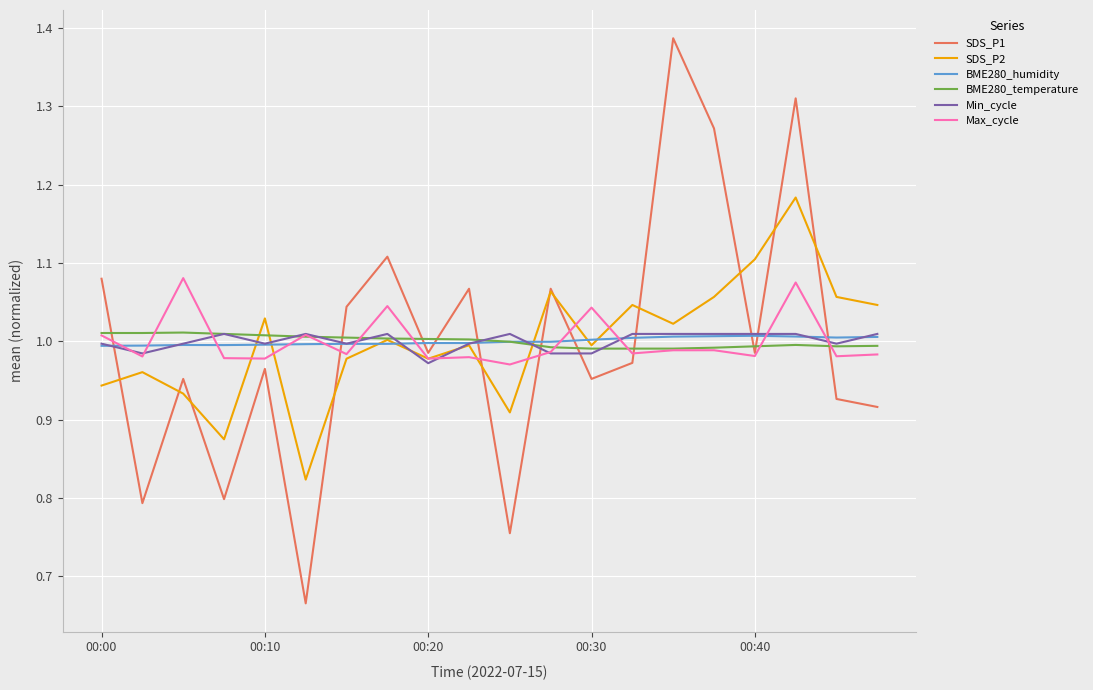

True or false: SDS_P1 and BME280_temperature cross at least once.

True